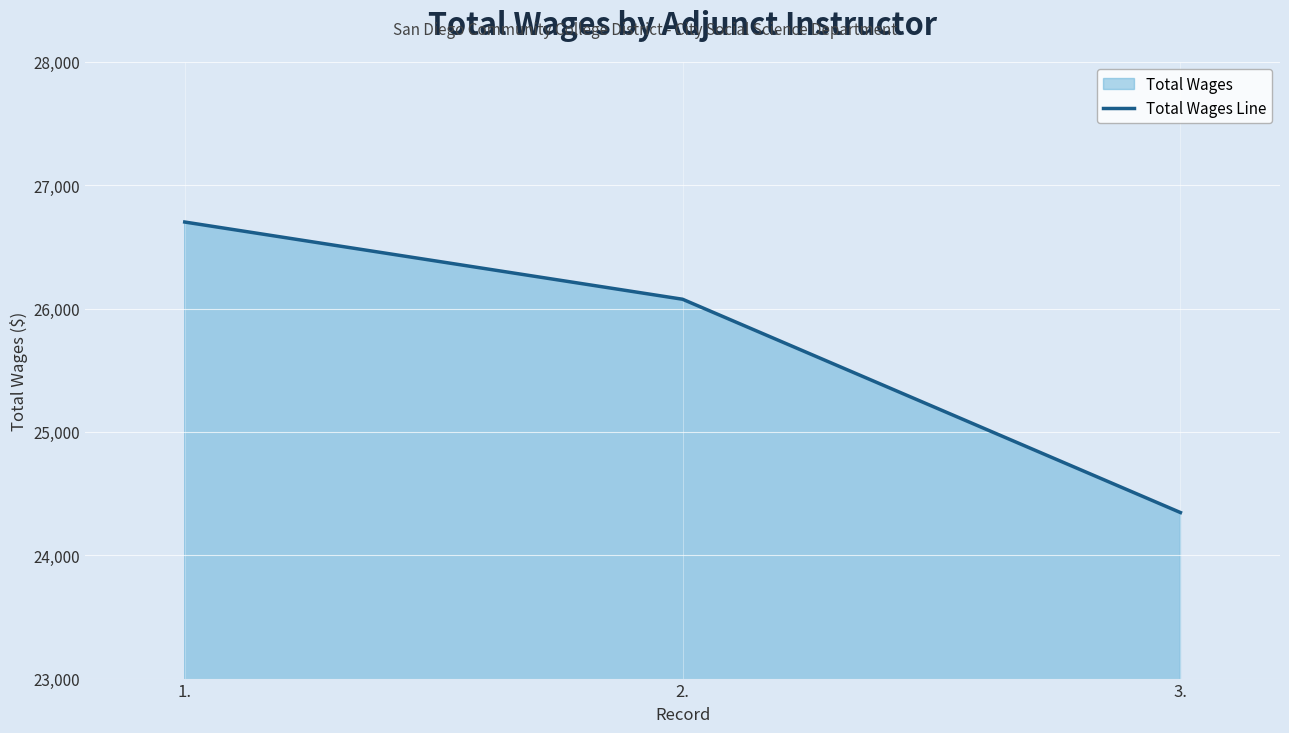

What is the sum of all values?

77122